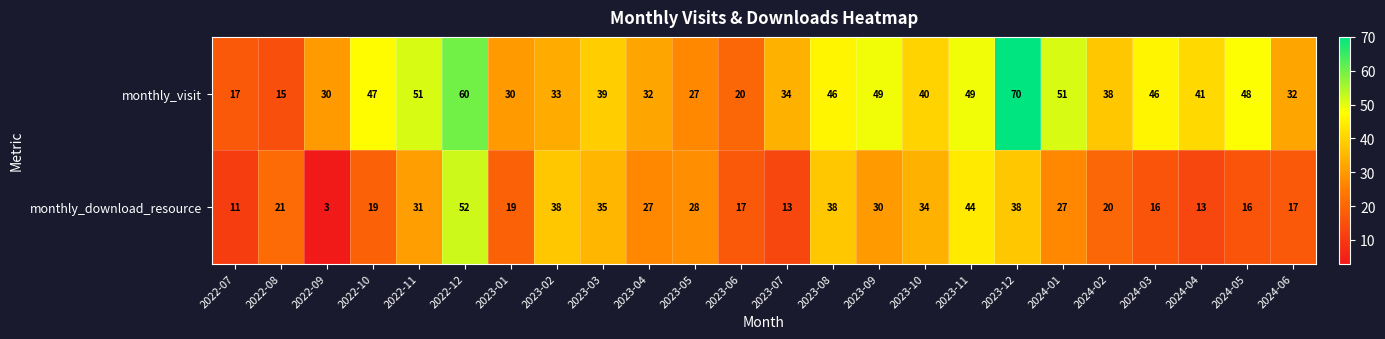

What is the difference between the highest and lowest values at 2024-01?

24